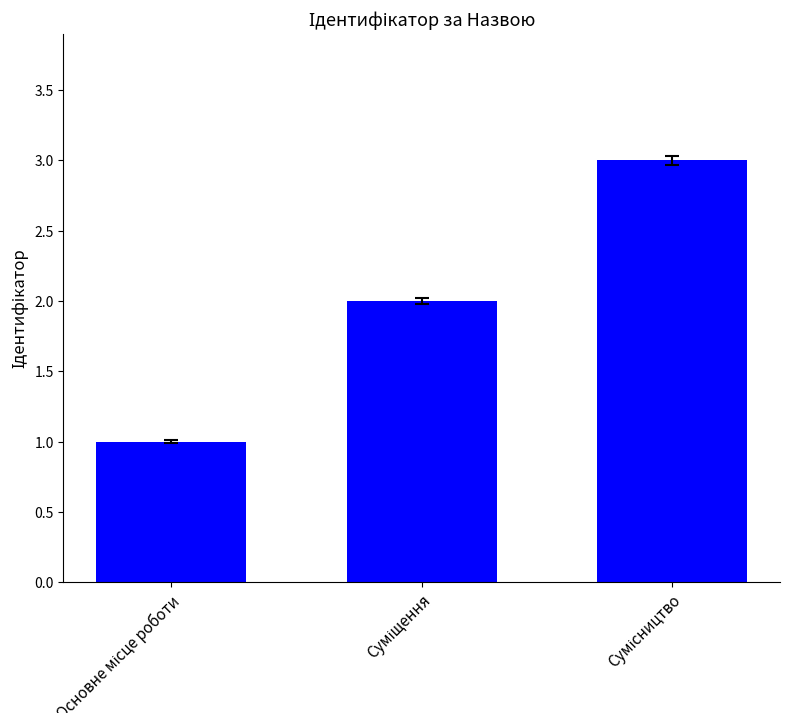

What is the sum of all values?

6